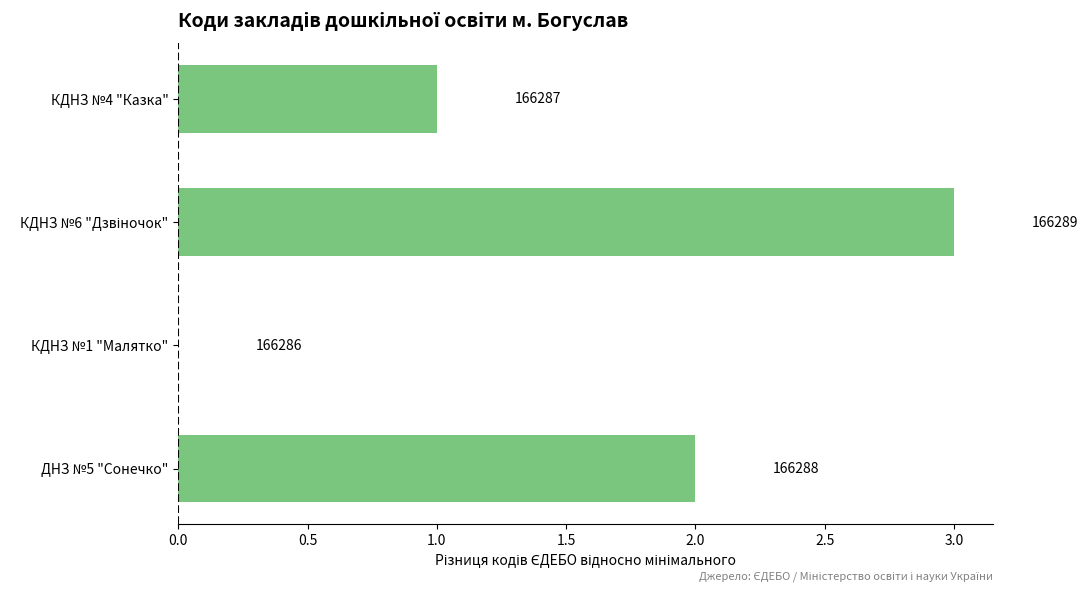

Are the bars horizontal?

Yes